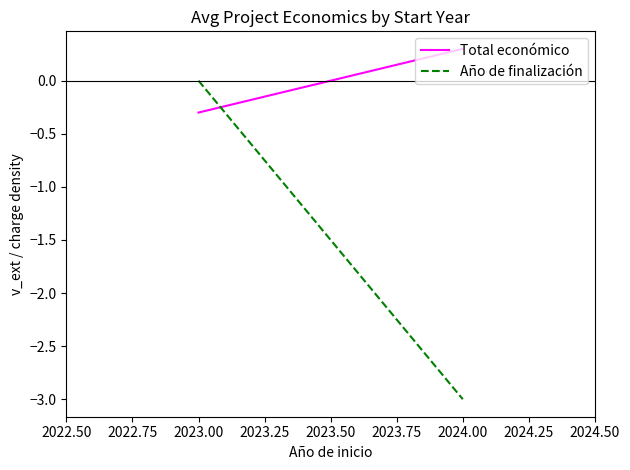

How many series are shown in this chart?

2